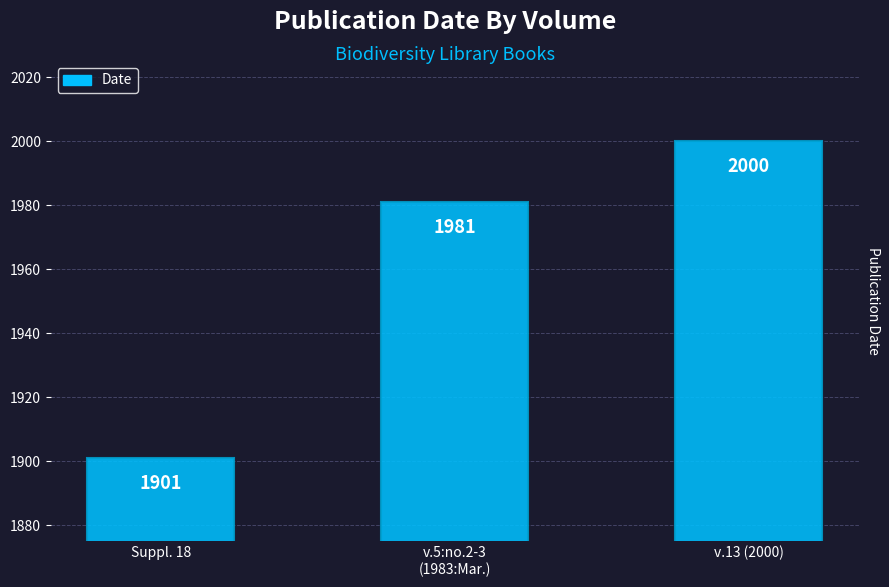

What is the approximate value at v.13 (2000)?

2000